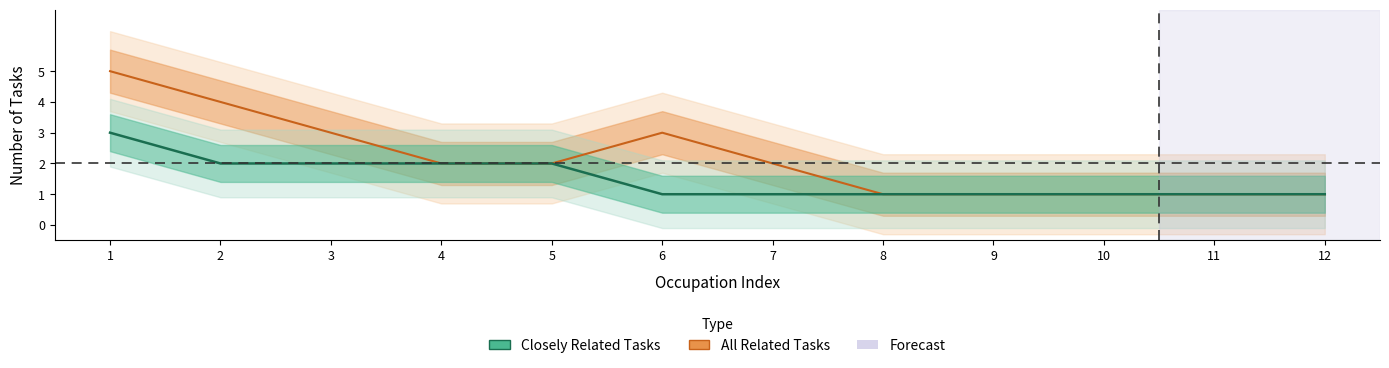

How many values in the All Related Tasks series exceed 2?

4